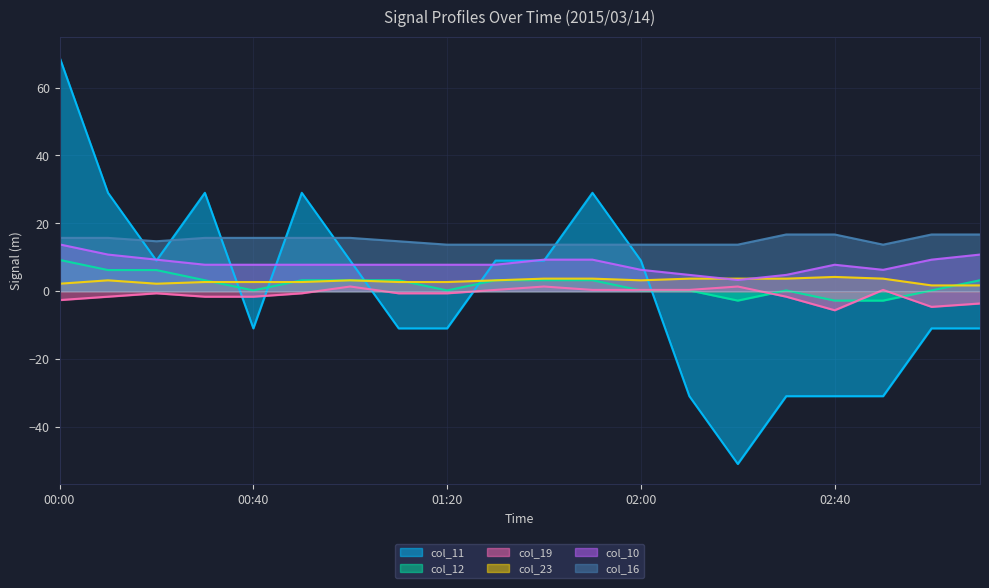

Reading left to right, extract all data points from this chart.

col_11: 00:00=69.0	00:10=29.0	00:20=9.0	00:30=29.0	00:40=-11.0	00:50=29.0	01:00=9.0	01:10=-11.0	01:20=-11.0	01:30=9.0	01:40=9.0	01:50=29.0	02:00=9.0	02:10=-31.0	02:20=-51.0	02:30=-31.0	02:40=-31.0	02:50=-31.0	03:00=-11.0	03:10=-11.0
col_12: 00:00=9.2	00:10=6.2	00:20=6.2	00:30=3.2	00:40=0.2	00:50=3.2	01:00=3.2	01:10=3.2	01:20=0.2	01:30=3.2	01:40=3.2	01:50=3.2	02:00=0.2	02:10=0.2	02:20=-2.8	02:30=0.2	02:40=-2.8	02:50=-2.8	03:00=0.2	03:10=3.2
col_19: 00:00=-2.6	00:10=-1.6	00:20=-0.6	00:30=-1.6	00:40=-1.6	00:50=-0.6	01:00=1.4	01:10=-0.6	01:20=-0.6	01:30=0.4	01:40=1.4	01:50=0.4	02:00=0.4	02:10=0.4	02:20=1.4	02:30=-1.6	02:40=-5.6	02:50=0.4	03:00=-4.7	03:10=-3.6
col_23: 00:00=2.2	00:10=3.2	00:20=2.2	00:30=2.7	00:40=2.7	00:50=2.7	01:00=3.2	01:10=2.7	01:20=2.7	01:30=3.2	01:40=3.7	01:50=3.7	02:00=3.2	02:10=3.7	02:20=3.7	02:30=3.7	02:40=4.2	02:50=3.7	03:00=1.7	03:10=1.7
col_10: 00:00=13.8	00:10=10.8	00:20=9.3	00:30=7.8	00:40=7.8	00:50=7.8	01:00=7.8	01:10=7.8	01:20=7.8	01:30=7.8	01:40=9.3	01:50=9.3	02:00=6.3	02:10=4.8	02:20=3.3	02:30=4.8	02:40=7.8	02:50=6.3	03:00=9.3	03:10=10.8
col_16: 00:00=15.7	00:10=15.7	00:20=14.7	00:30=15.7	00:40=15.7	00:50=15.7	01:00=15.7	01:10=14.7	01:20=13.7	01:30=13.7	01:40=13.7	01:50=13.7	02:00=13.7	02:10=13.7	02:20=13.7	02:30=16.7	02:40=16.7	02:50=13.7	03:00=16.7	03:10=16.7